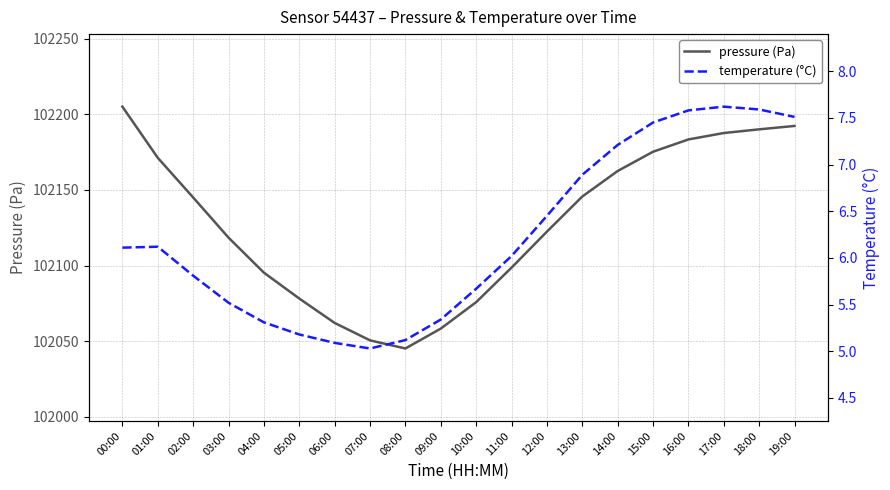

How many interior local valleys does the temperature (°C) series have?

1